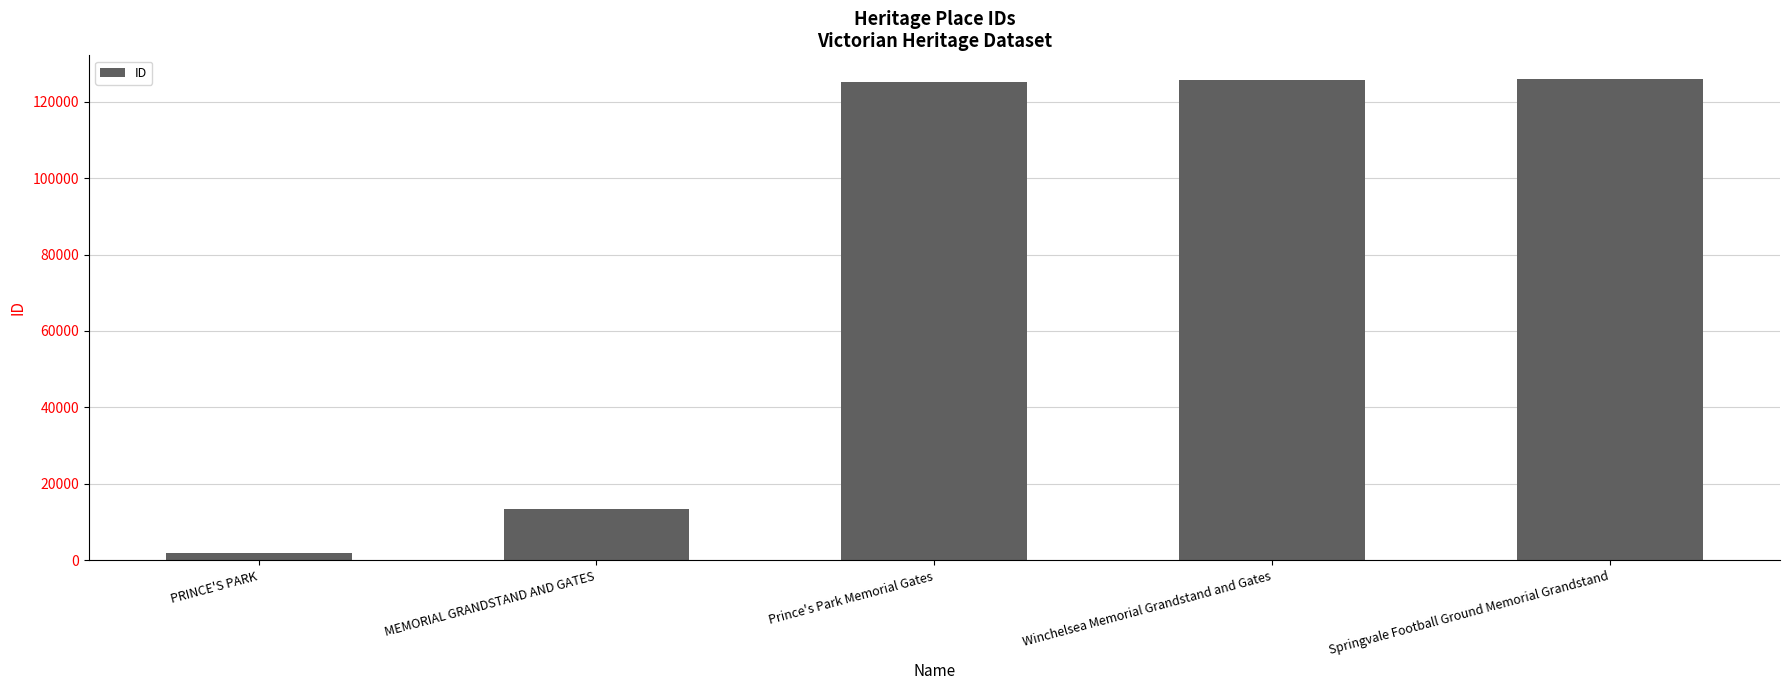

What is the approximate value at Springvale Football Ground Memorial Grandstand, to the nearest 10?

125810